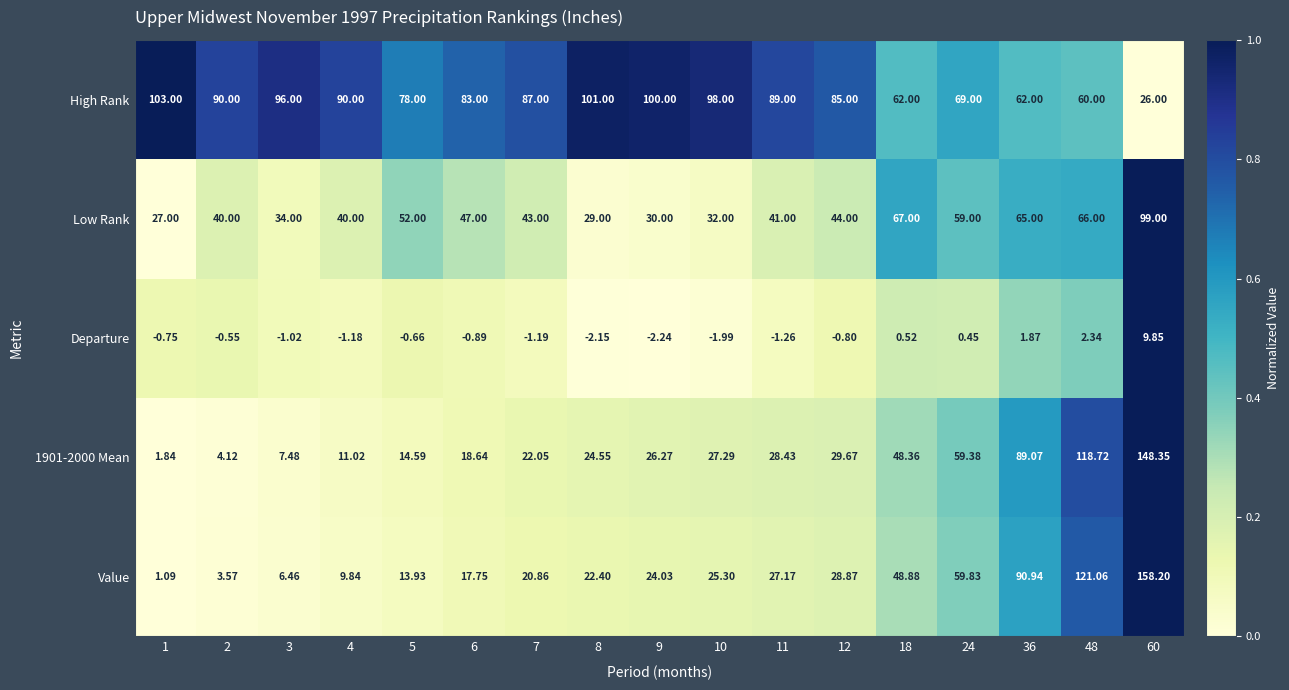

Which series changed the most between 9 and 12?

High Rank